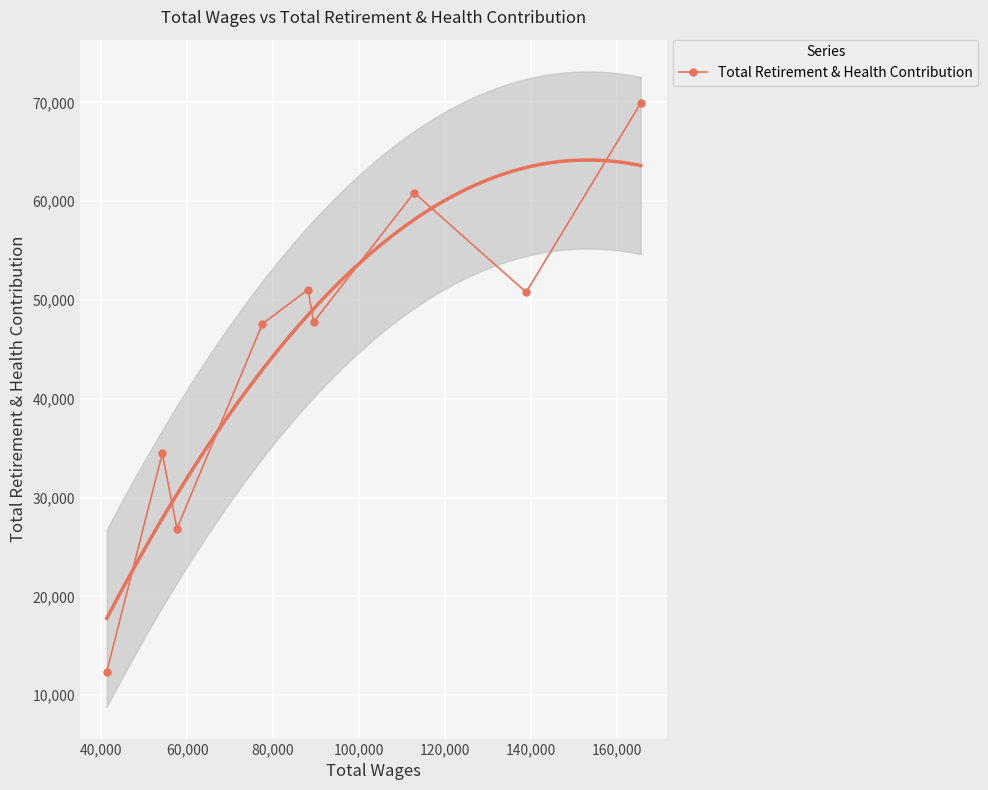

How many lines are shown in the chart?

1